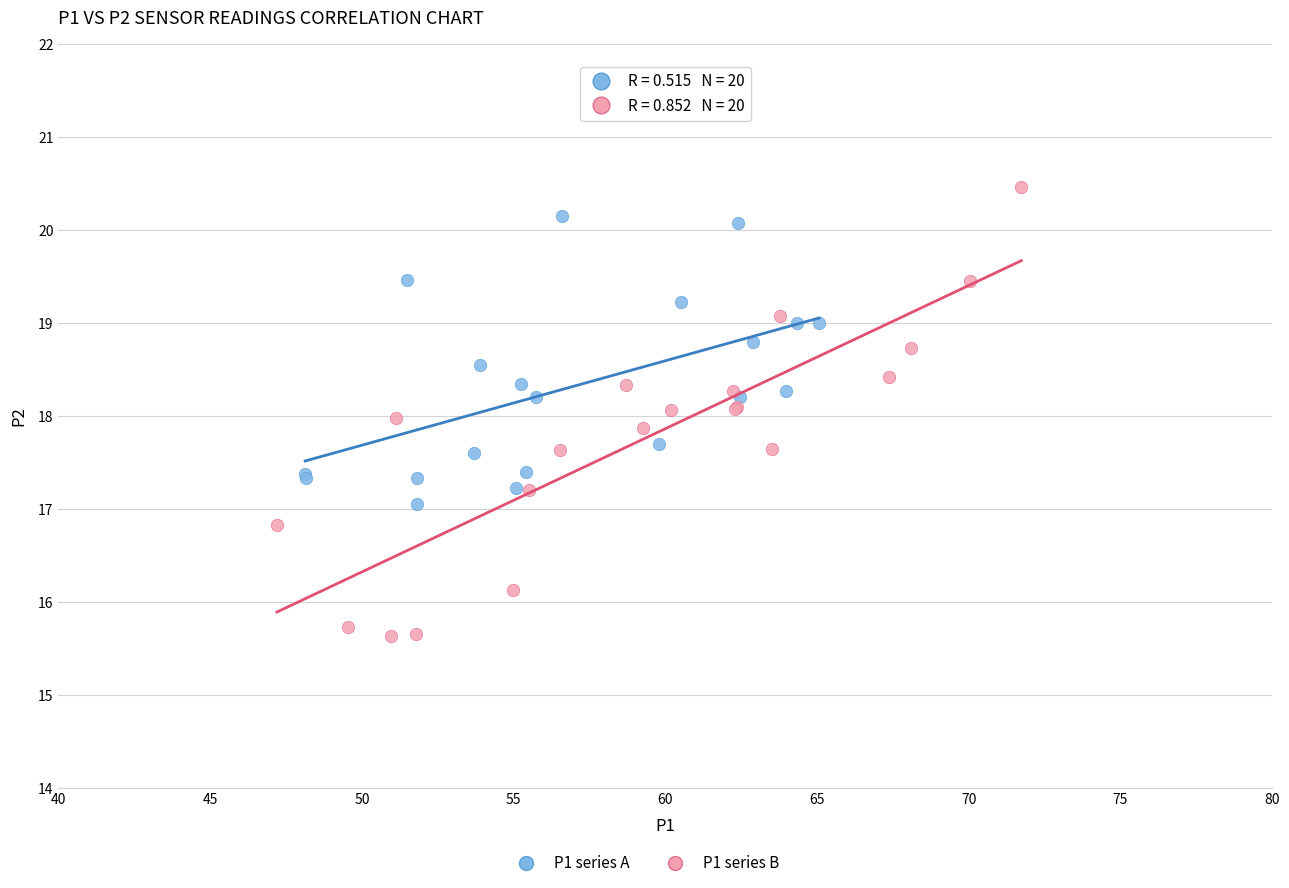

Which series has the widest spread of Y values?

P1 series B